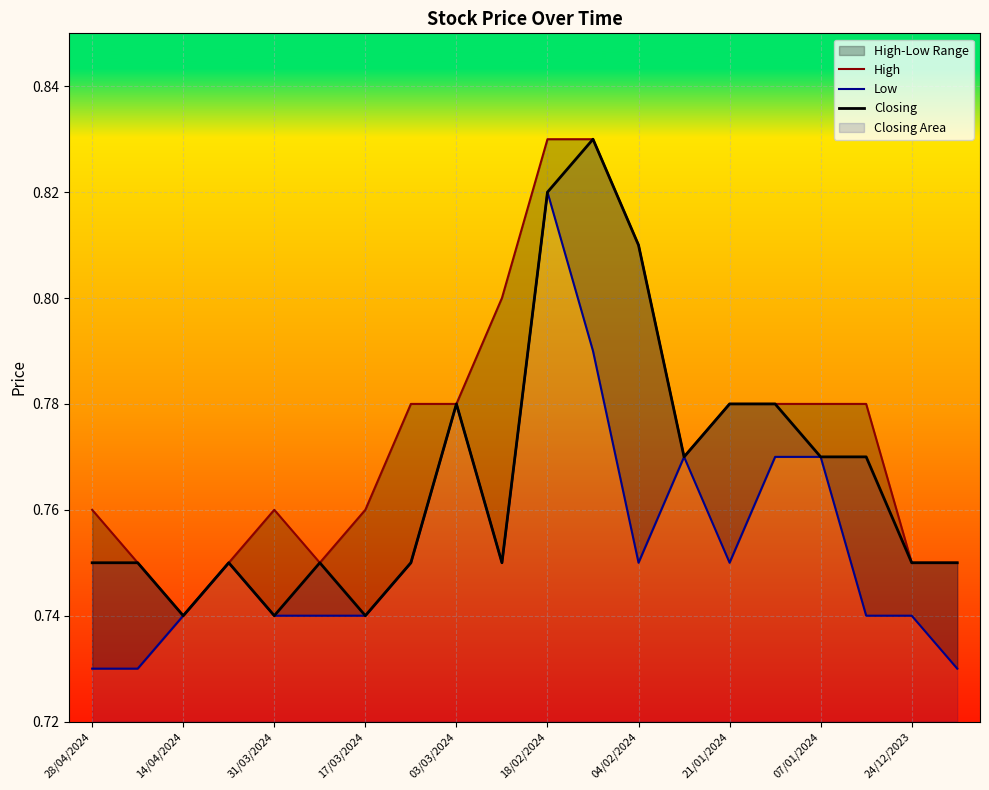

True or false: Closing and Low cross at least once.

False